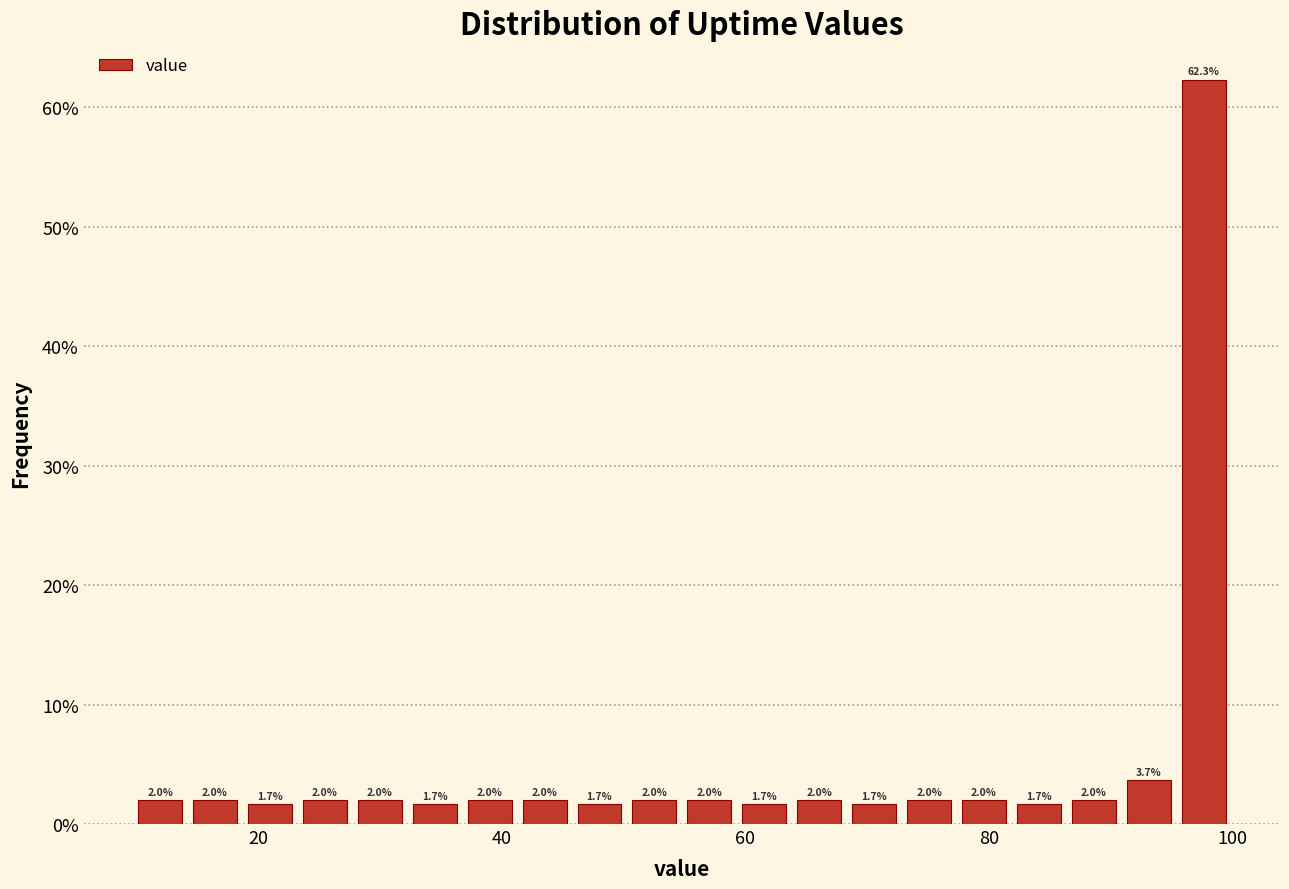

Read against the x-axis, roughly where is the centre of the tallest bar?

98